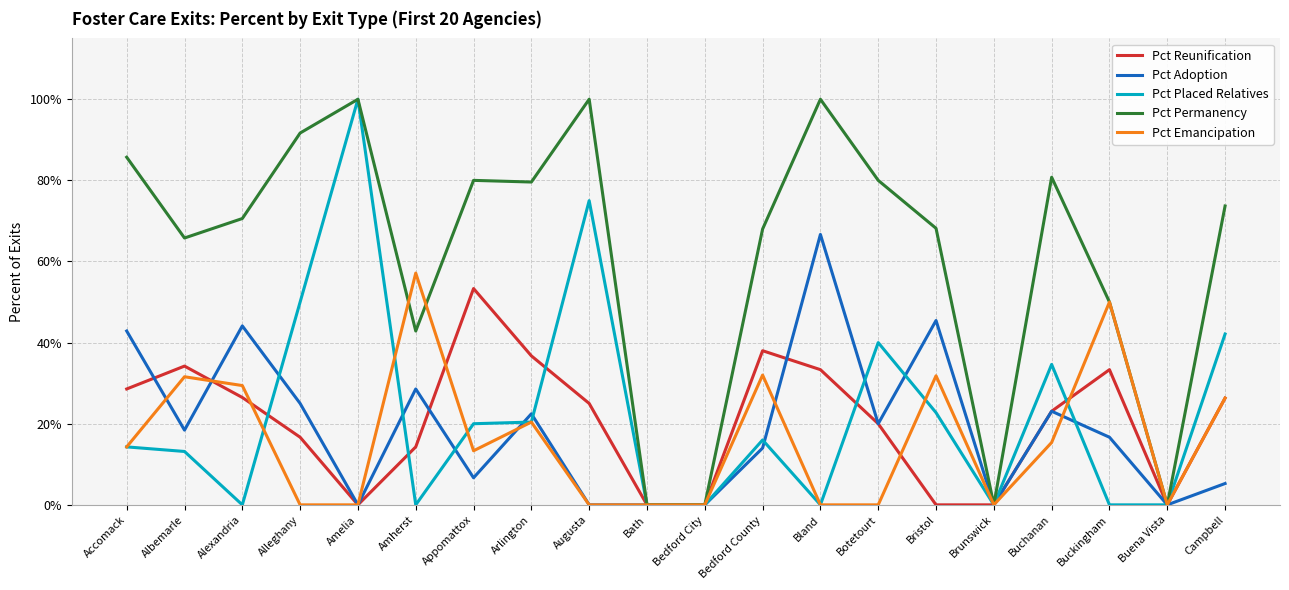

The Pct Emancipation series shows 0.5 at Buckingham. True or false?

True